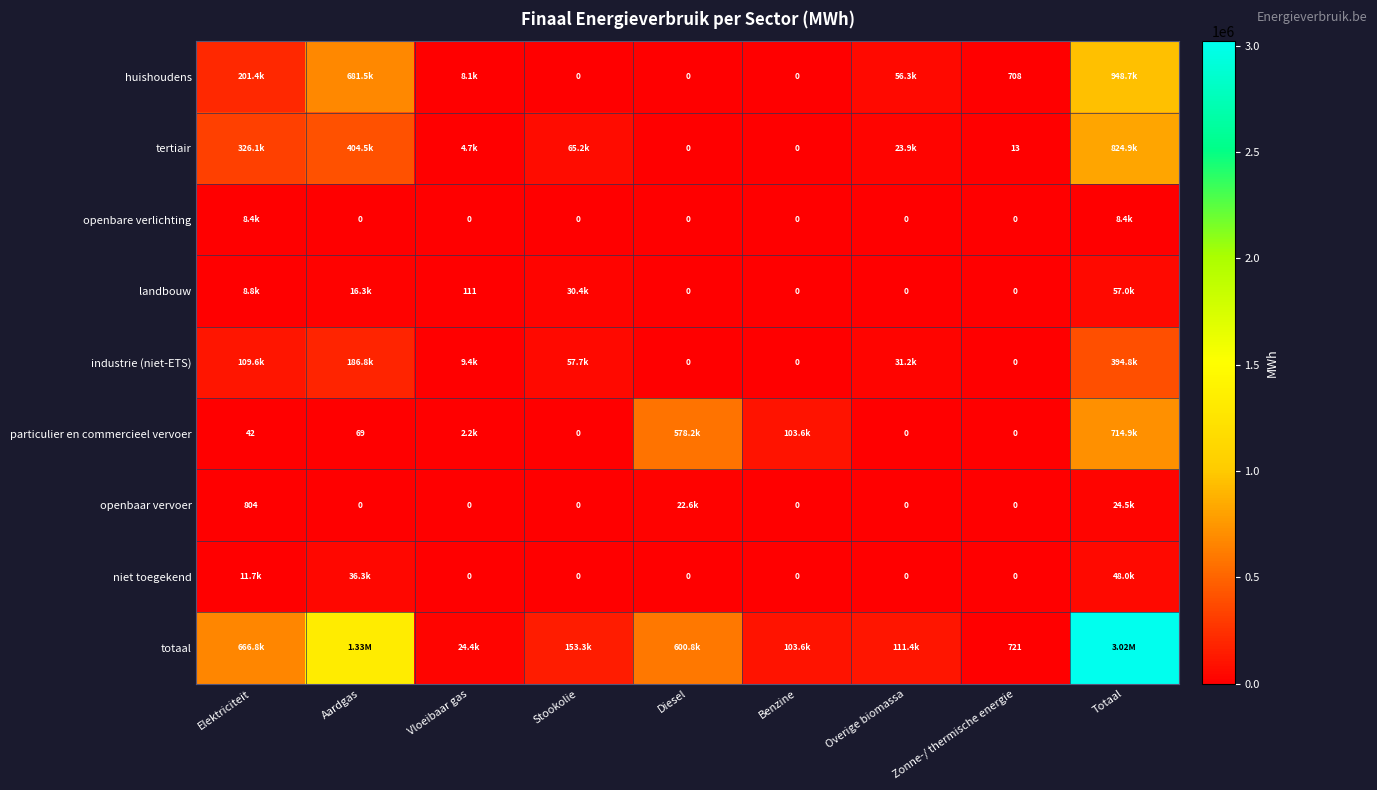

Rank the series at Aardgas from highest to lowest value.

totaal, huishoudens, tertiair, industrie (niet-ETS), niet toegekend, landbouw, particulier en commercieel vervoer, openbare verlichting, openbaar vervoer